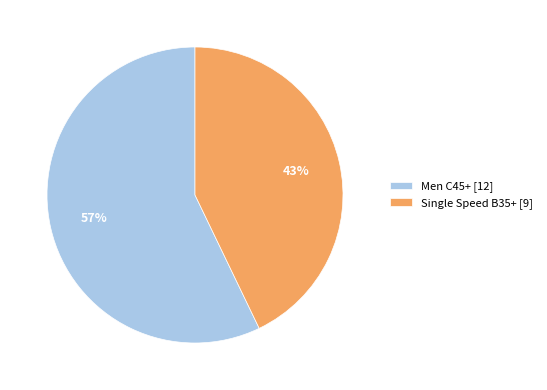

Is it true that Single Speed B35+ is 43% of the pie?

True